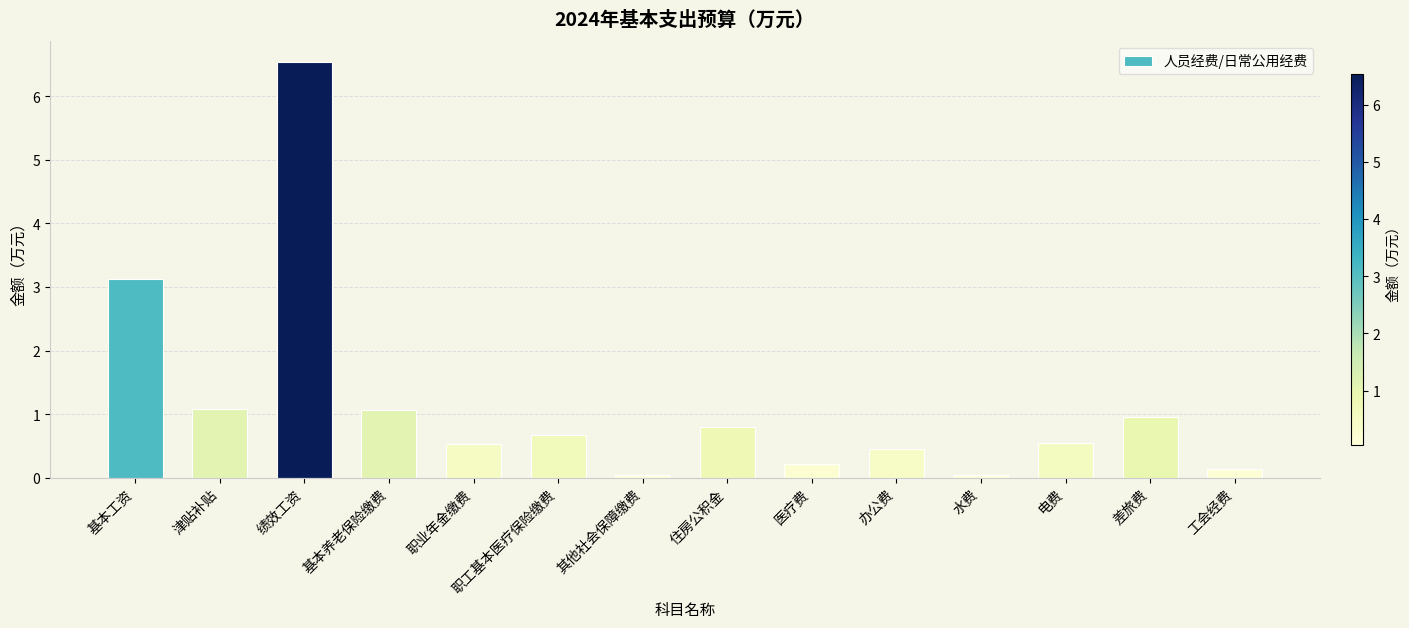

What is the change in value from 基本养老保险缴费 to 职工基本医疗保险缴费?

-0.4